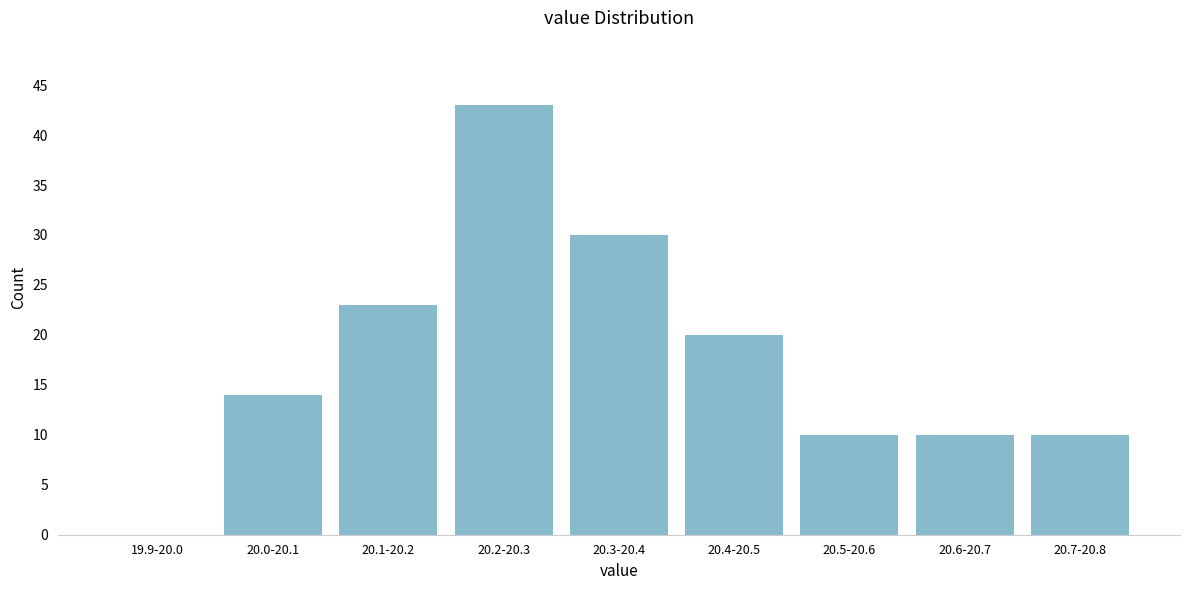

Reading left to right, what are all the values shown in this chart?

19.9-20.0=0	20.0-20.1=14	20.1-20.2=23	20.2-20.3=43	20.3-20.4=30	20.4-20.5=20	20.5-20.6=10	20.6-20.7=10	20.7-20.8=10